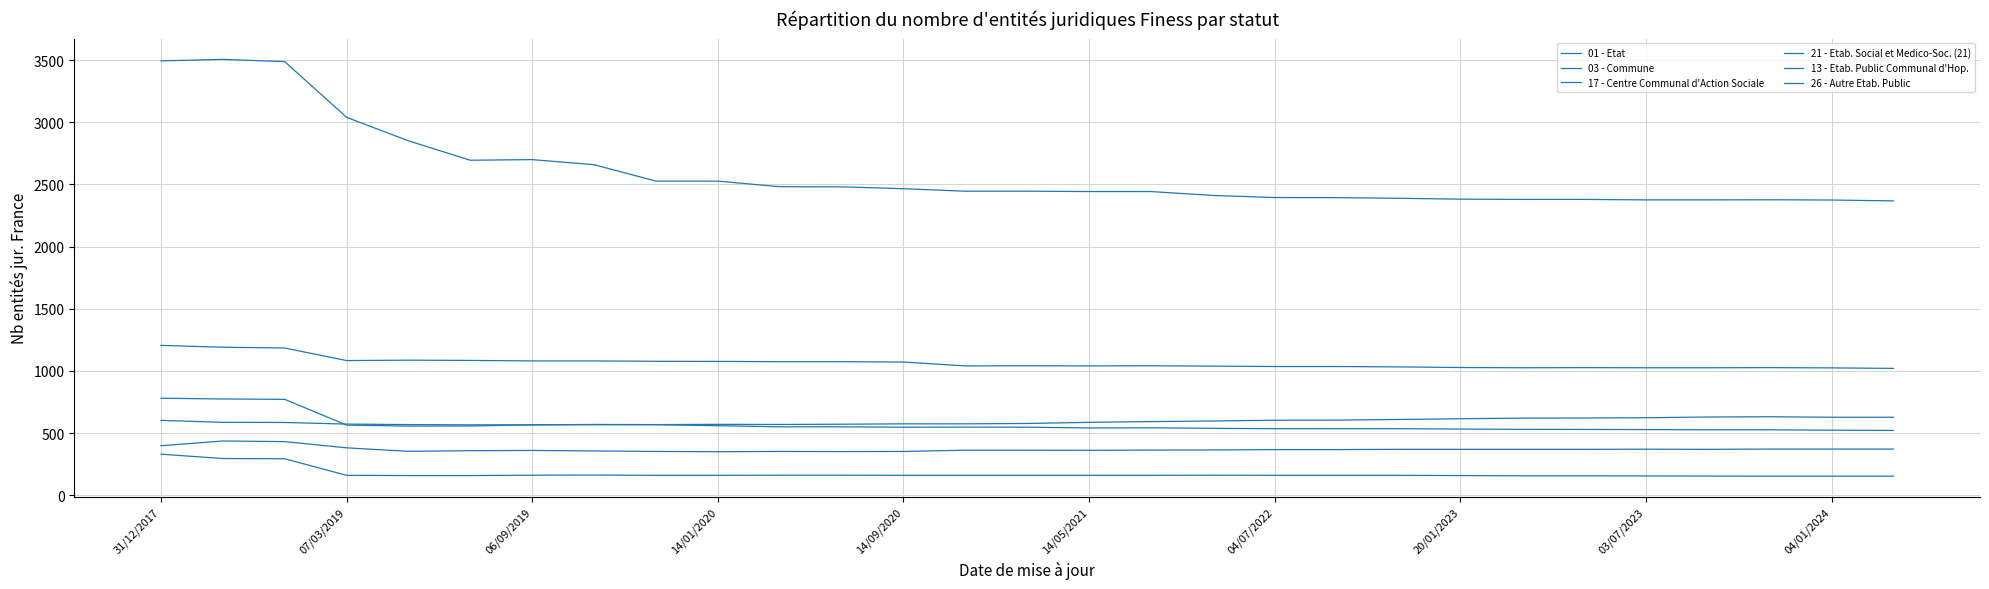

Does the chart have visible grid lines?

Yes